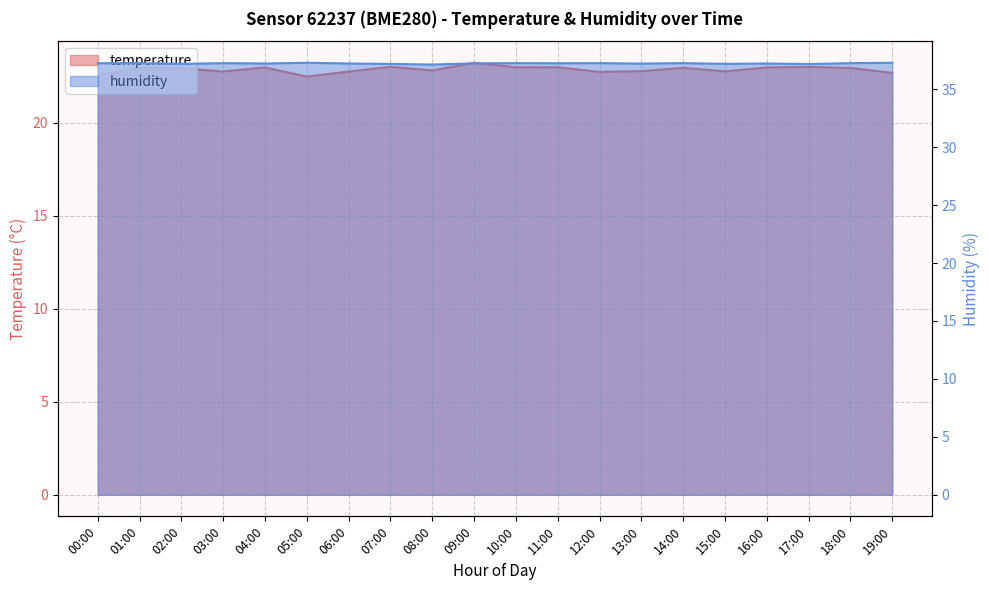

The value of temperature at 18:00 is 7.2. True or false?

False